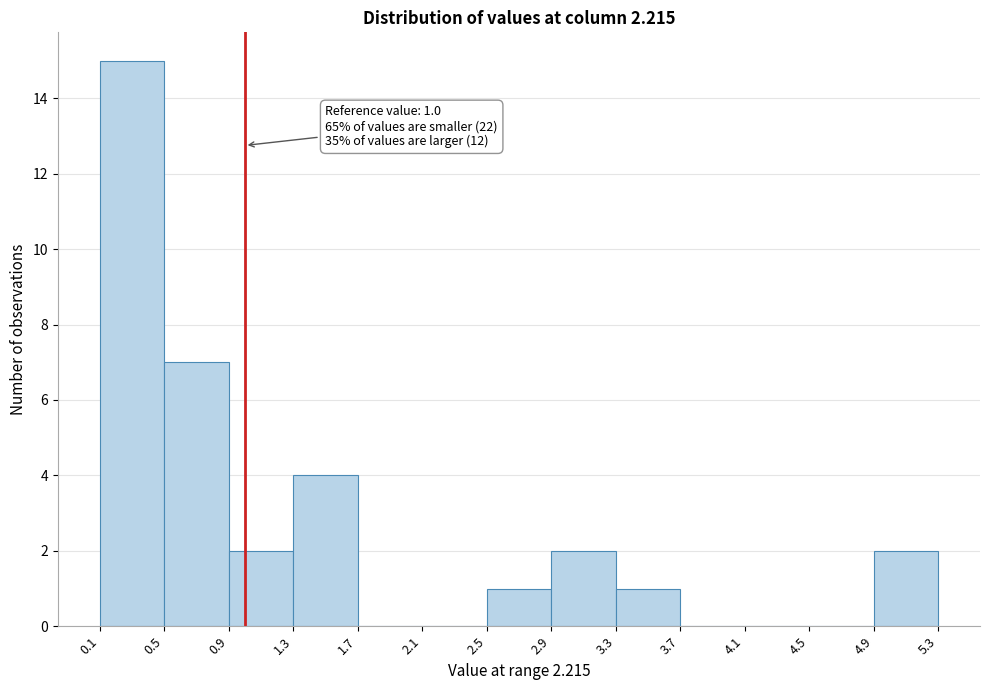

Which range on the x-axis has the tallest bar?

0.1 to 0.5